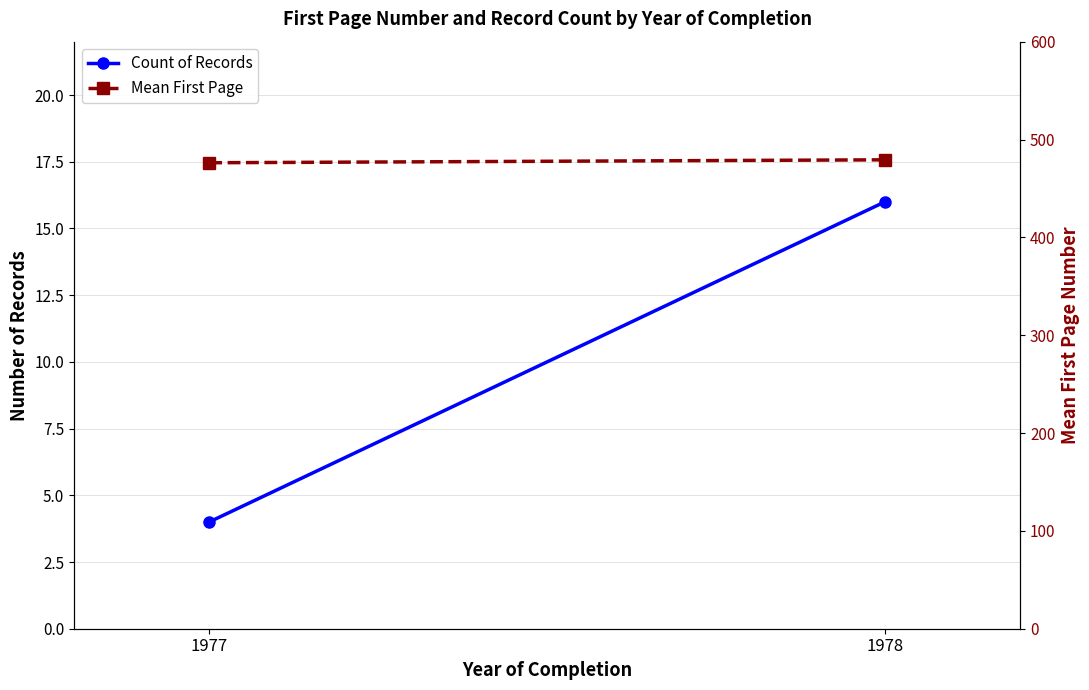

Rank the series at 1978 from highest to lowest value.

Mean First Page, Count of Records